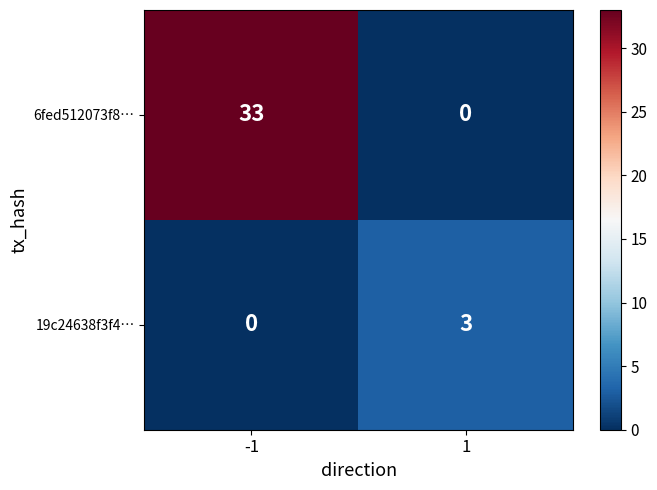

At 1, list the series in order from smallest to largest.

6fed512073f8…, 19c24638f3f4…